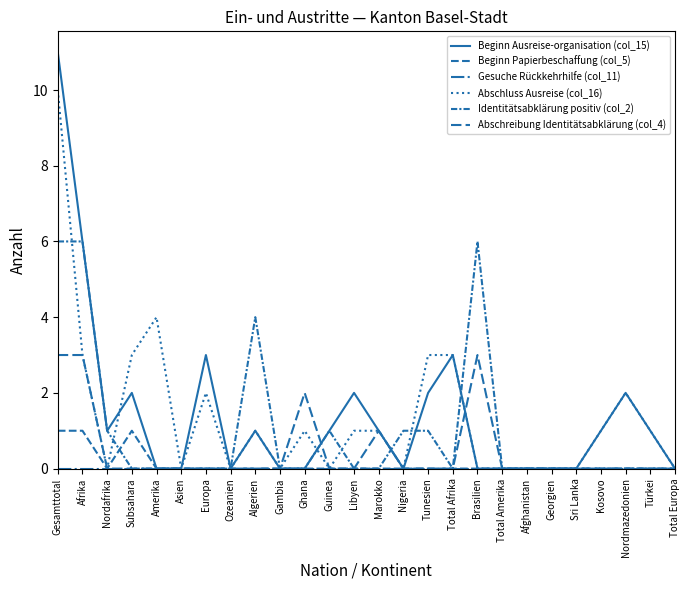

How many categories are shown in the chart?

26